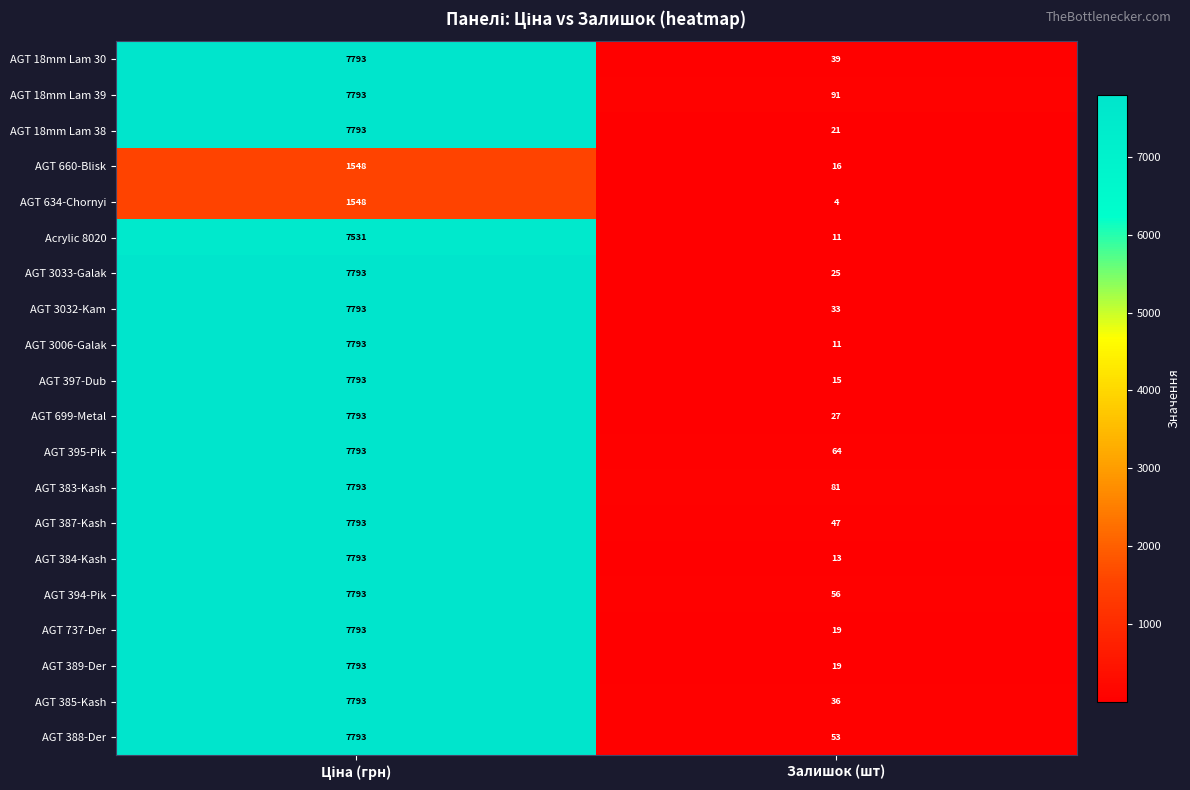

Which series has the largest total across all categories?

AGT 18mm Lam 39